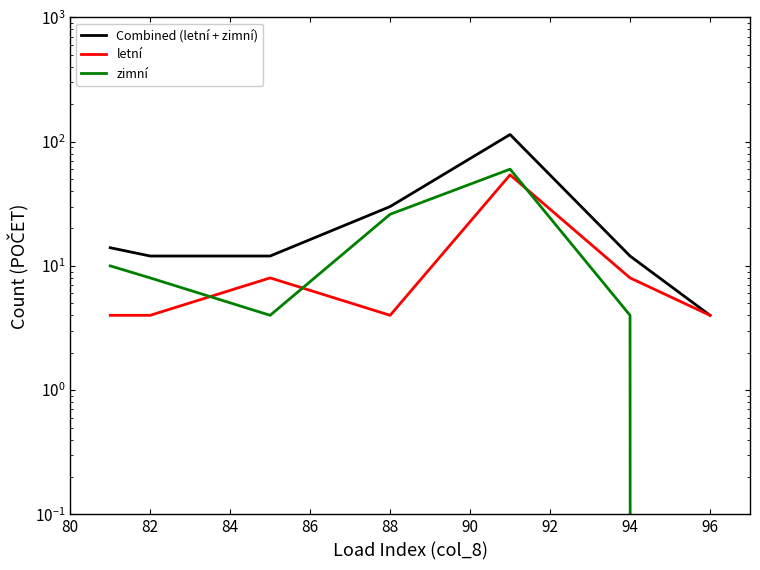

How many values in the letní series exceed 4?

3